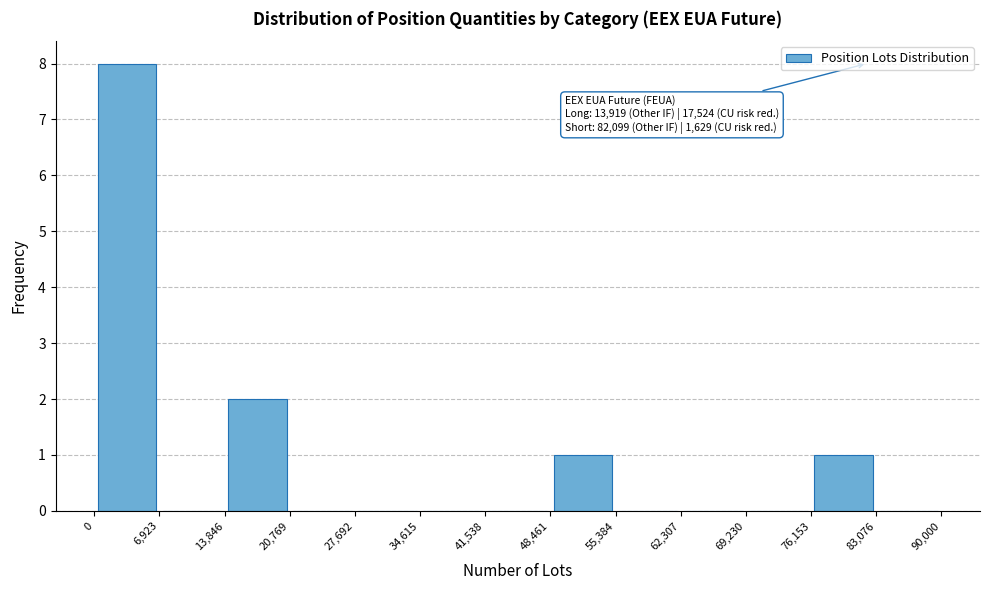

Over which range of the x-axis is the bar tallest?

0 to 6,923